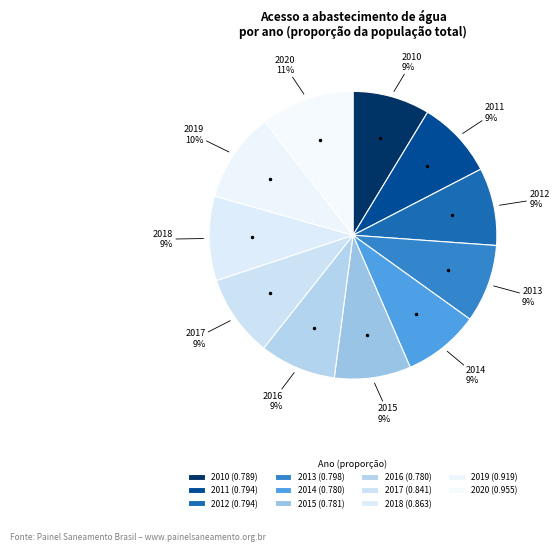

How many segments does this pie chart have?

11